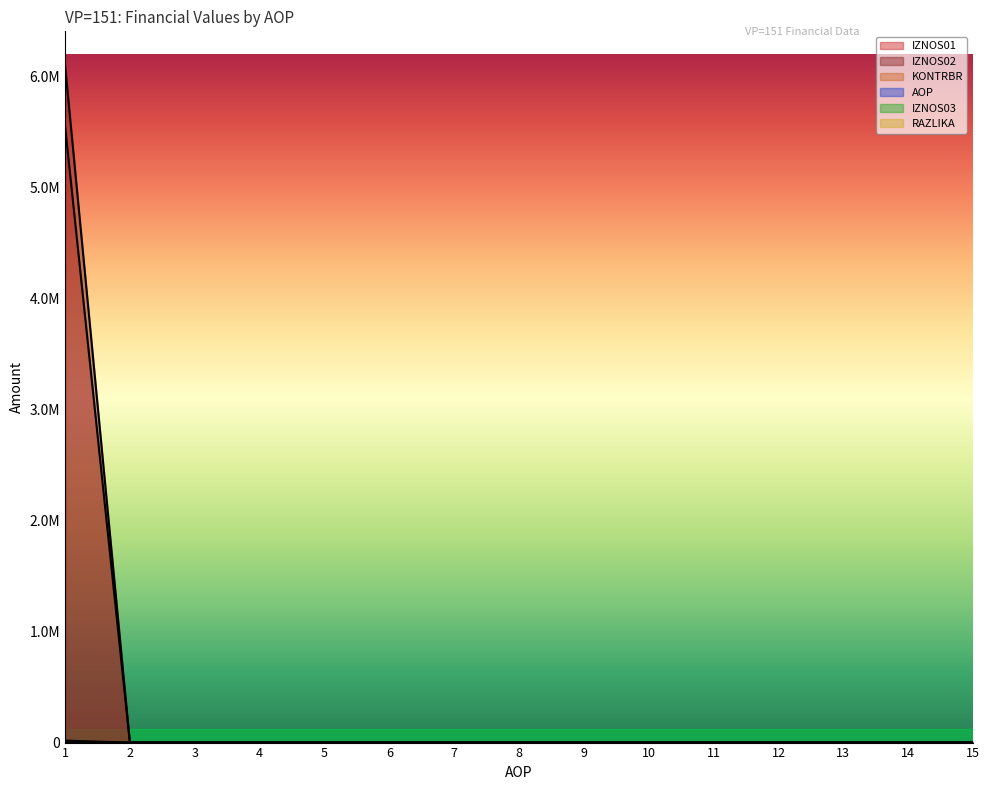

Does the chart display data point markers on the line(s)?

No